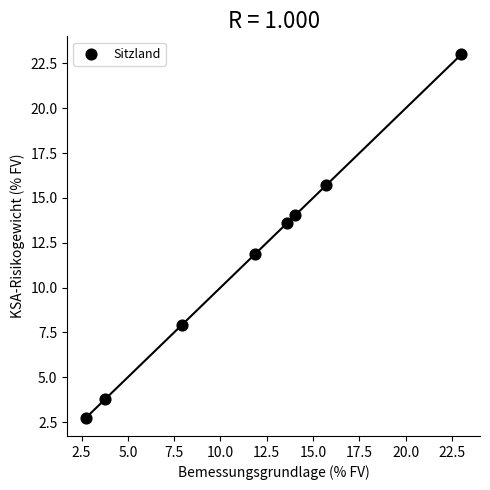

What is the average Y value?

11.6